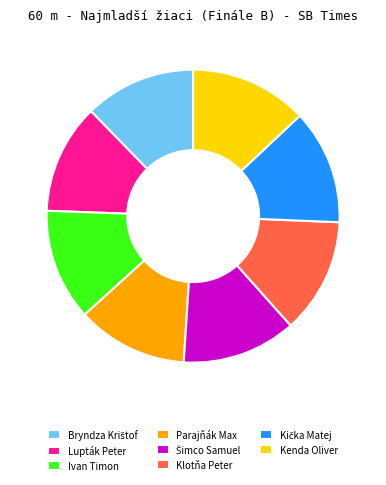

Combined, do Parajňák Max and Kenda Oliver account for over 50%?

No